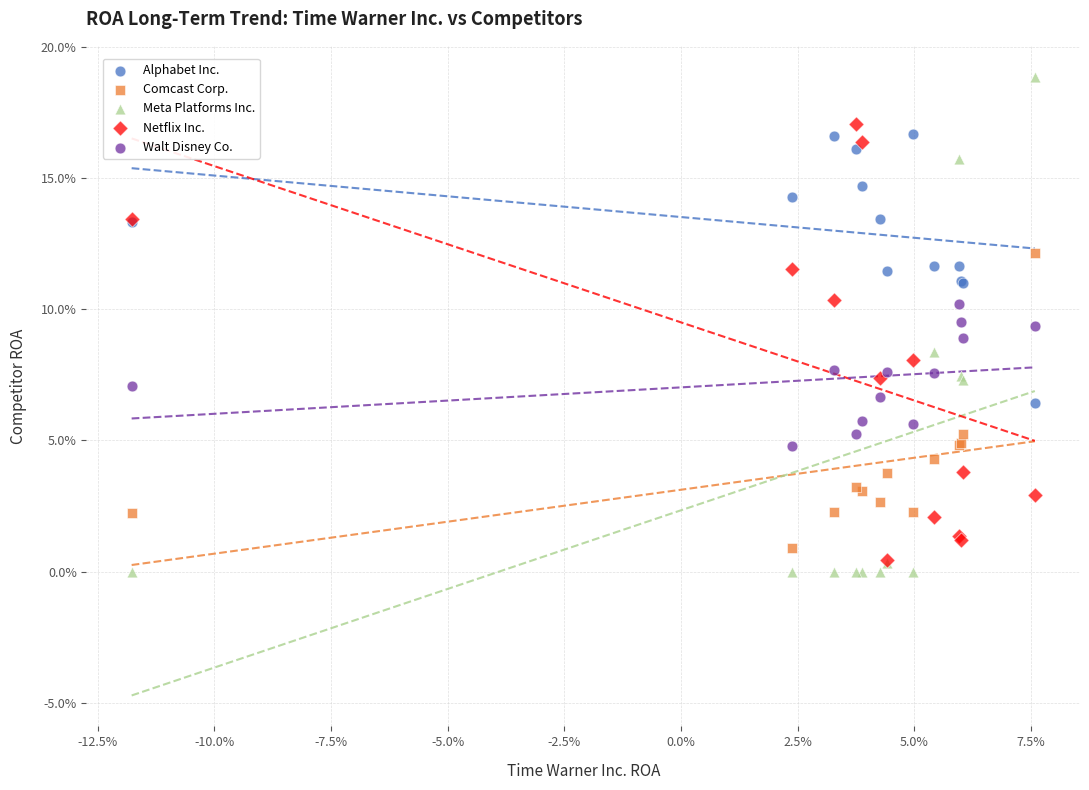

What are all the series names shown in the legend?

Alphabet Inc., Comcast Corp., Meta Platforms Inc., Netflix Inc., Walt Disney Co.